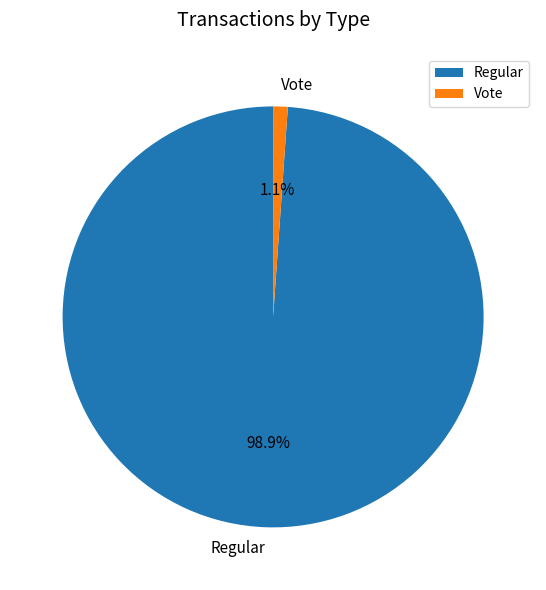

True or false: Vote accounts for 1% of the total.

True